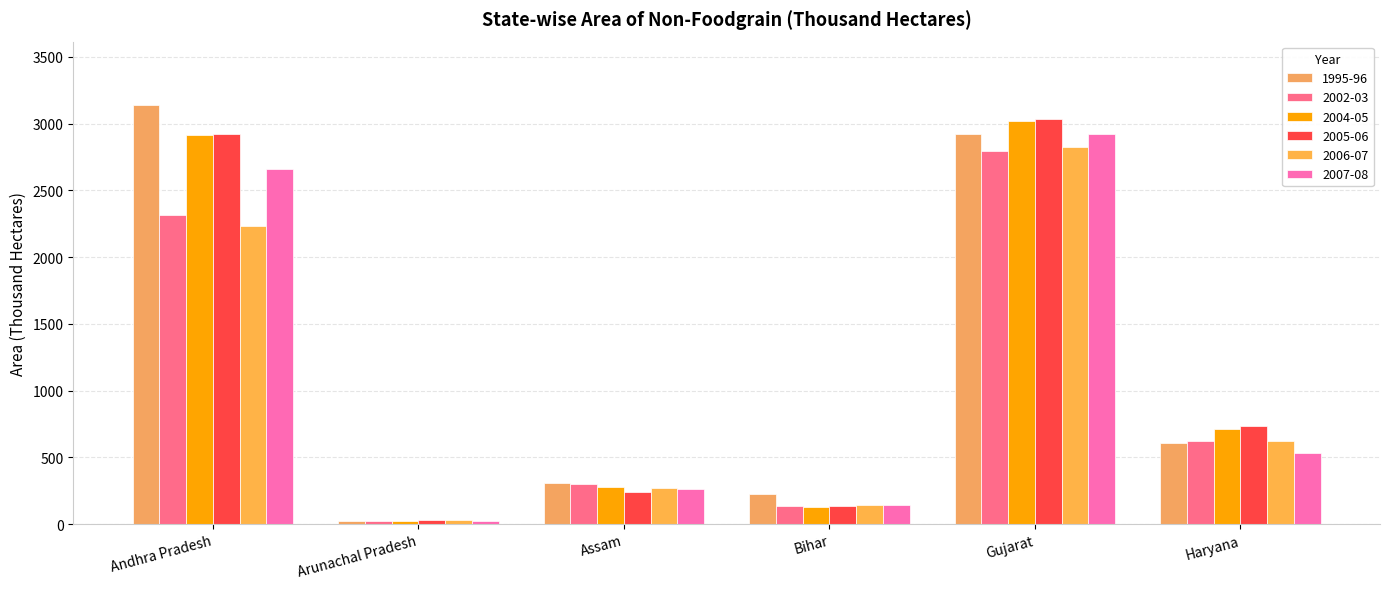

Reading left to right, what are all the values shown in this chart?

1995-96: 3143.0	23.0	306.0	224.5	2921.7	610.1
2002-03: 2315.5	26.6	297.0	137.4	2791.5	624.7
2004-05: 2918.4	25.9	277.4	131.8	3016.1	714.6
2005-06: 2922.0	27.1	243.4	139.0	3032.0	734.2
2006-07: 2235.0	27.1	270.5	142.9	2828.0	621.0
2007-08: 2657.0	26.6	266.0	140.8	2920.0	529.3